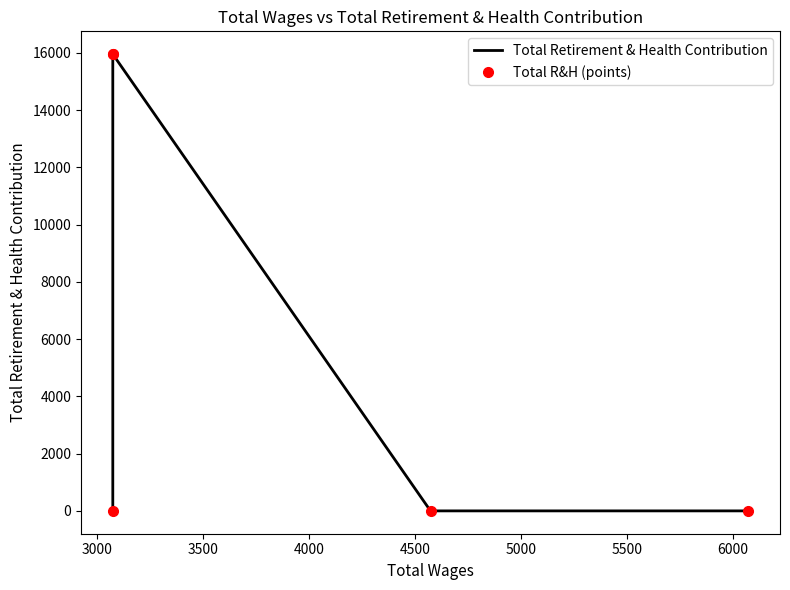

How many series are shown in this chart?

2